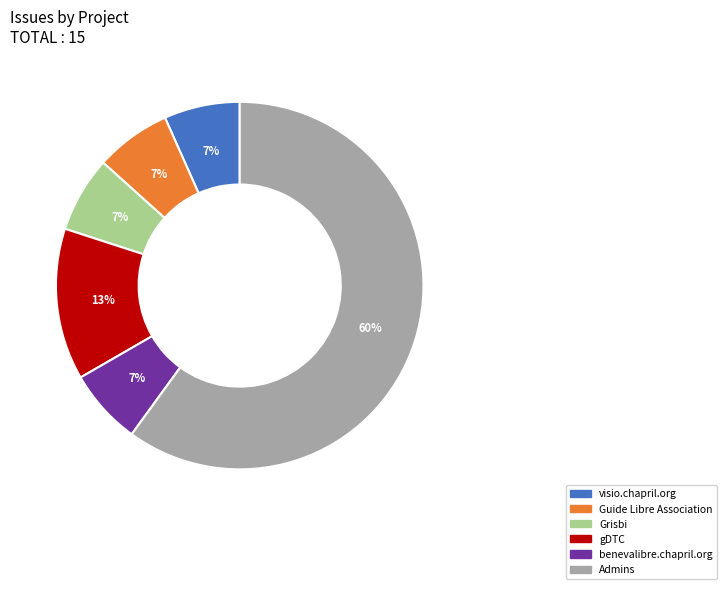

Is it true that gDTC is 21% of the pie?

False